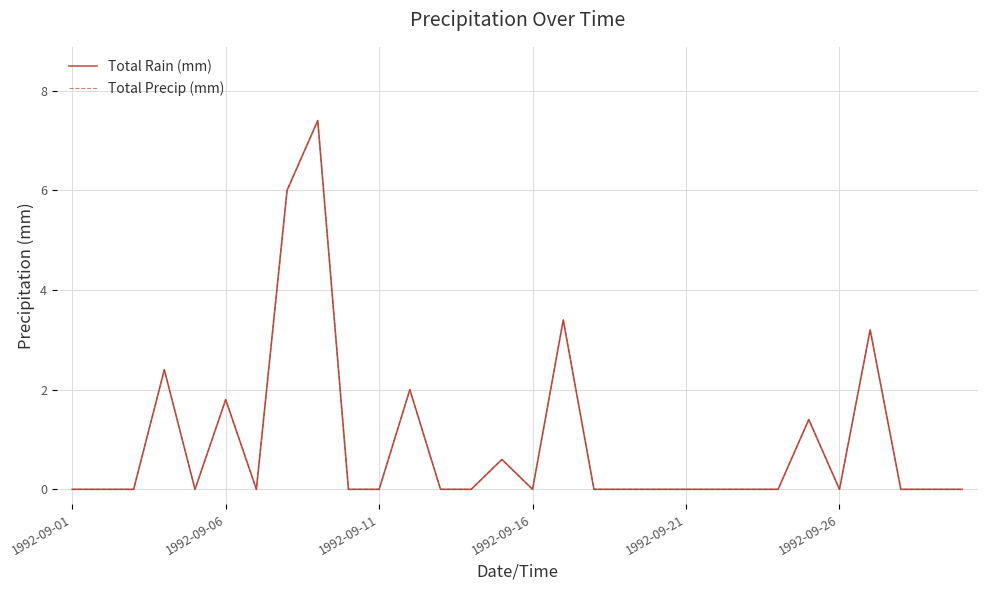

Does the chart have visible grid lines?

Yes